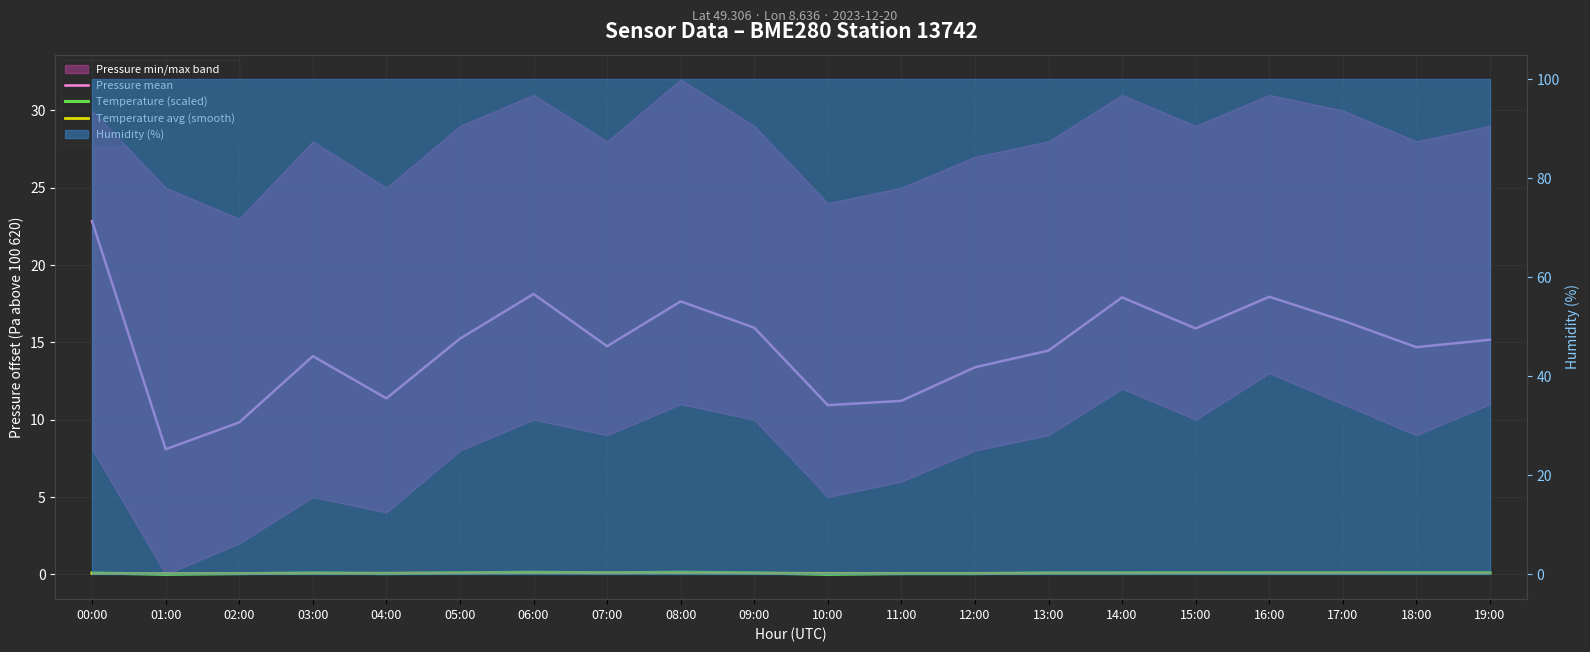

At which category does Temperature avg (smooth) reach its first local peak?

07:00